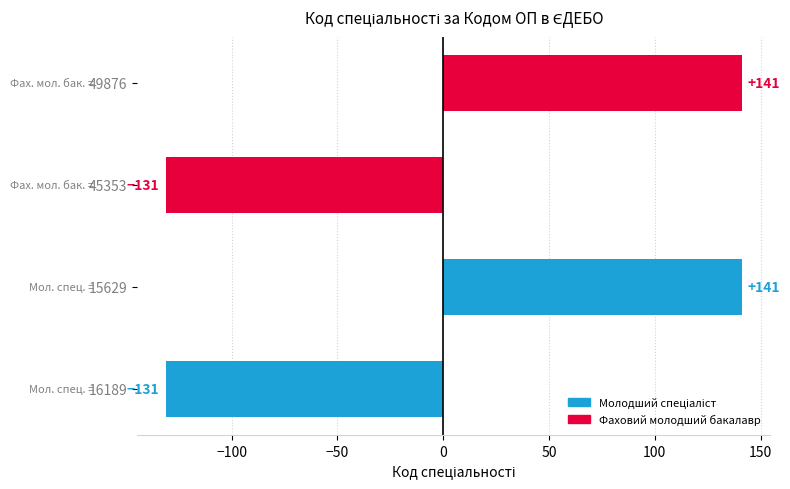

What is the greatest value displayed?

141